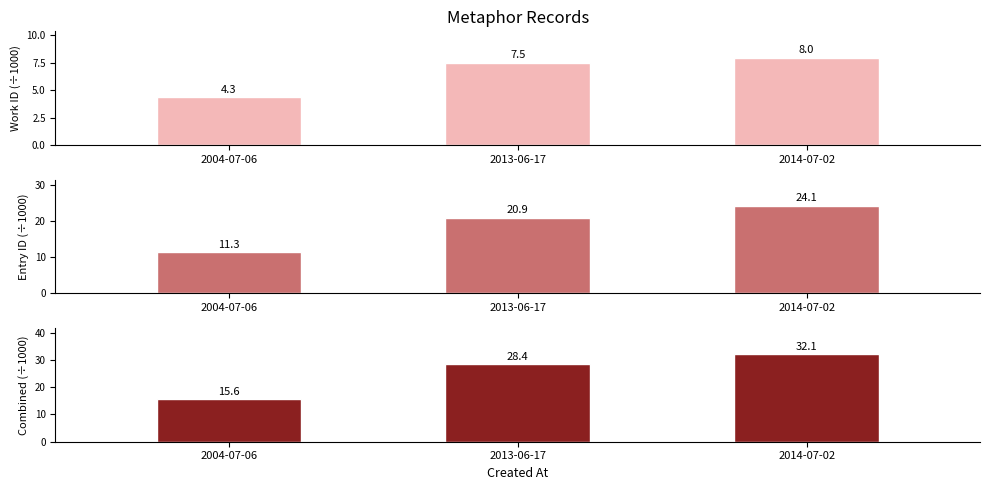

The value of Entry ID (÷1000) at 2013-06-17 is 13.9. True or false?

False